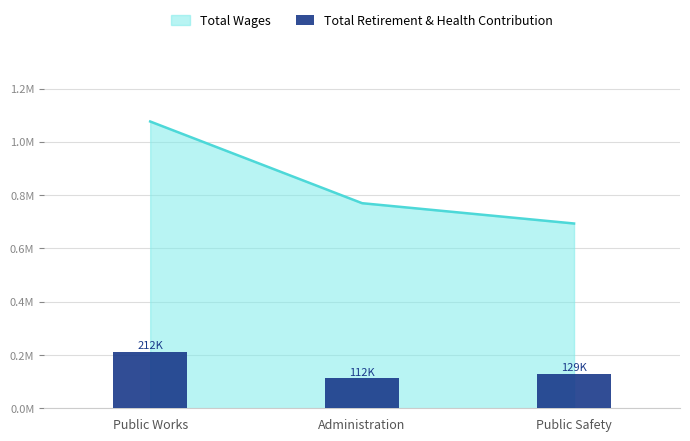

What is the label of the 3rd bar from the right?

Public Works